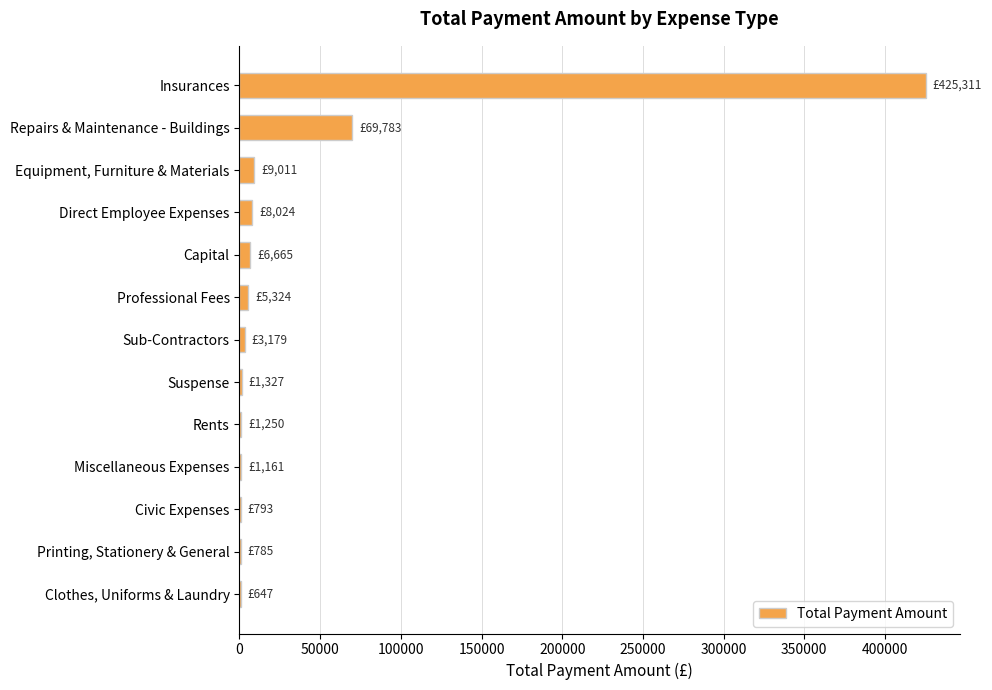

Does the chart contain stacked bars?

No